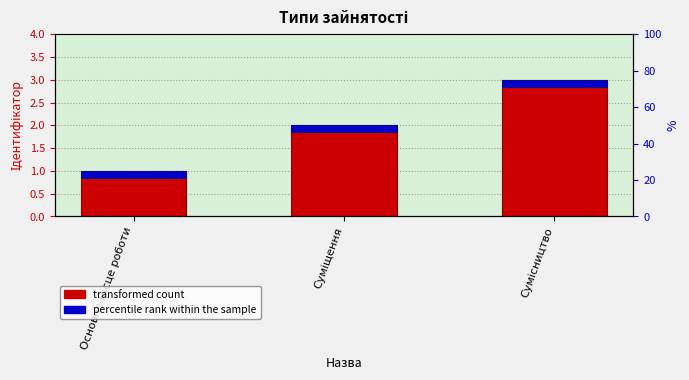

The value at Суміщення is 2. True or false?

True